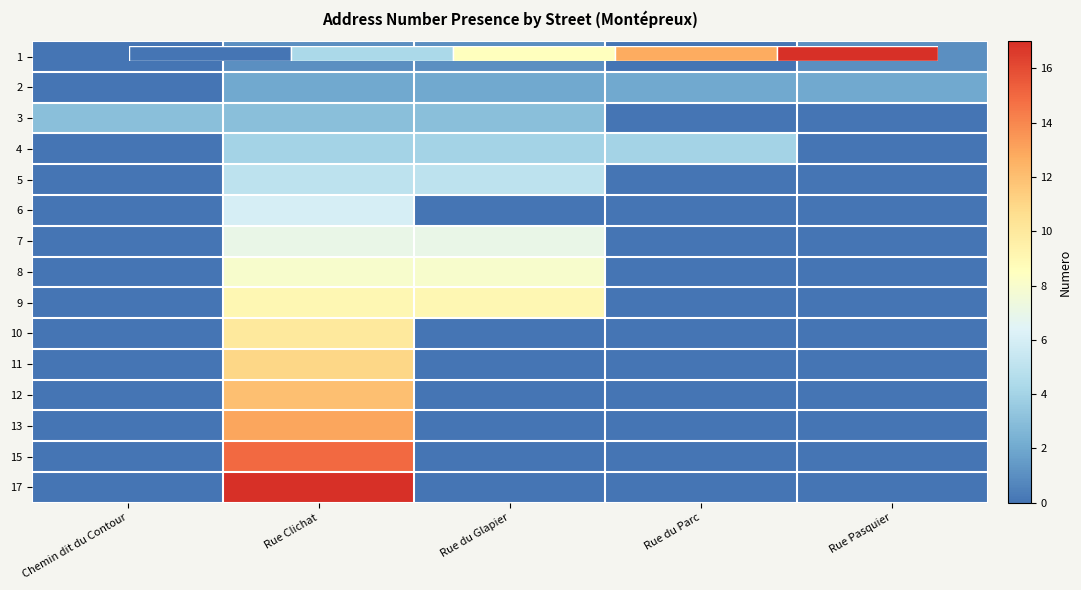

At which category is the sum across all series the highest?

Rue Clichat